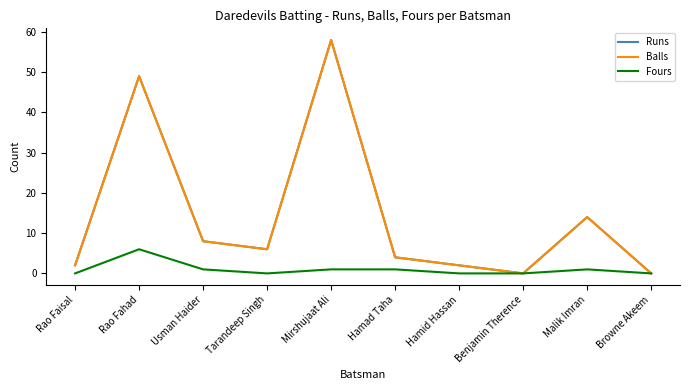

The Runs series shows 10 at Tarandeep Singh. True or false?

False